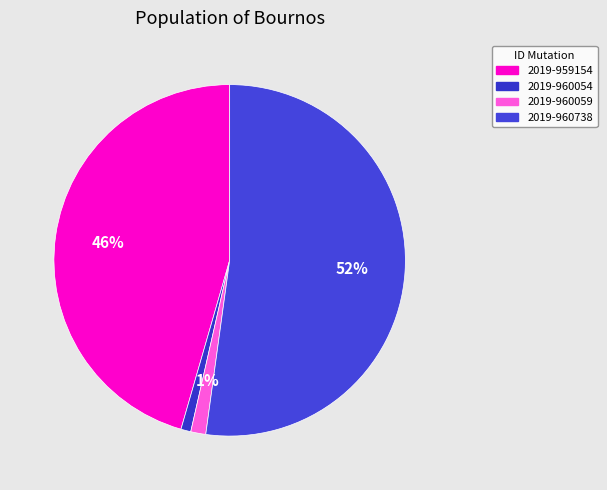

How many segments does this pie chart have?

4